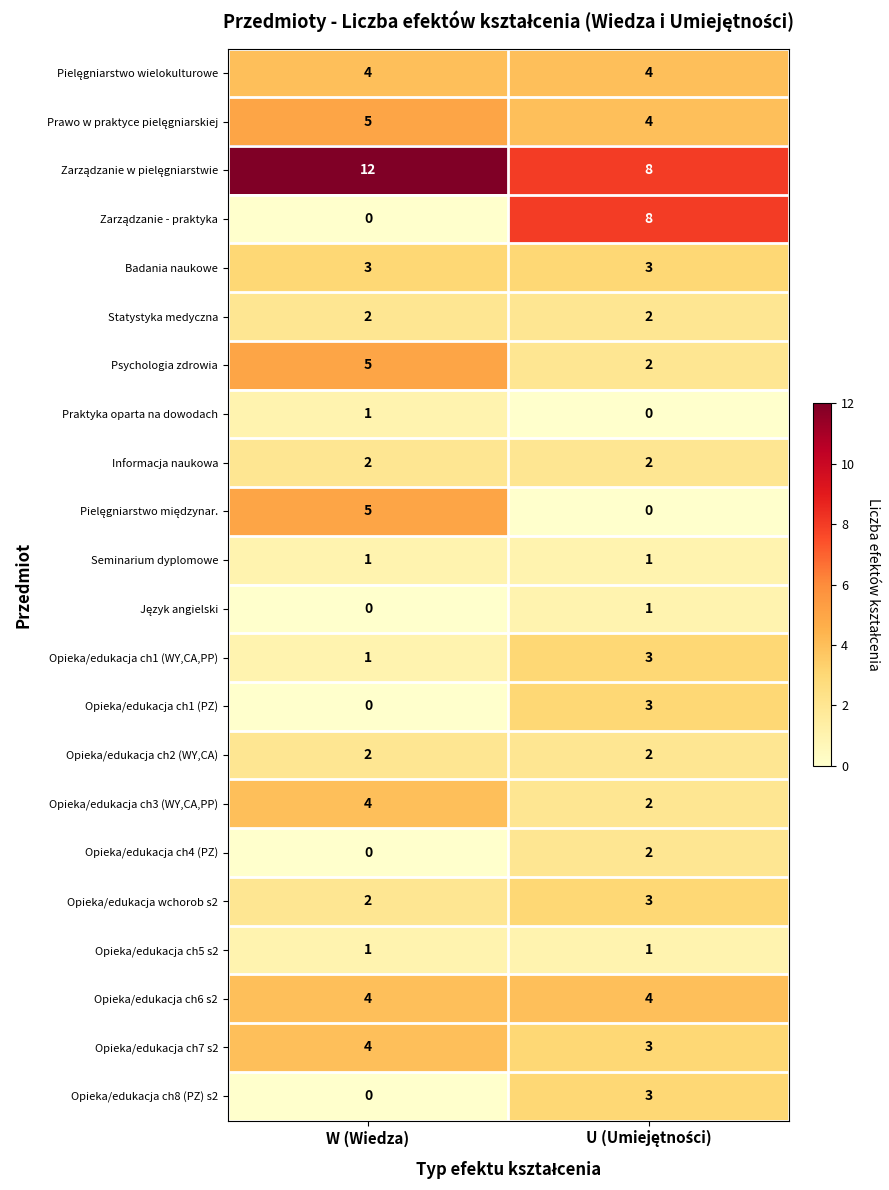

How many data points does each series have?

2